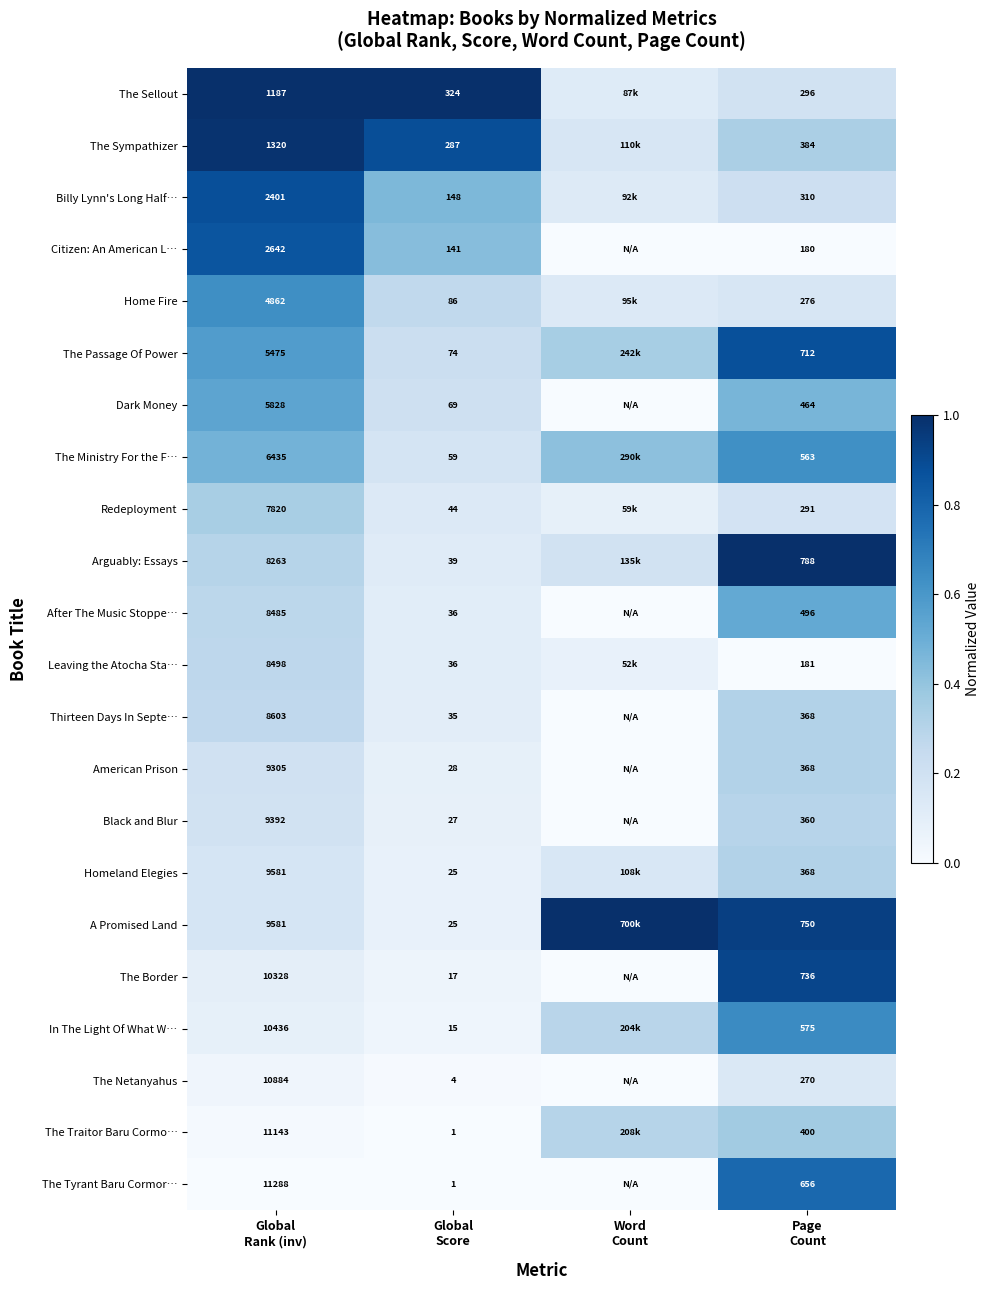

How many distinct data groups are displayed?

22